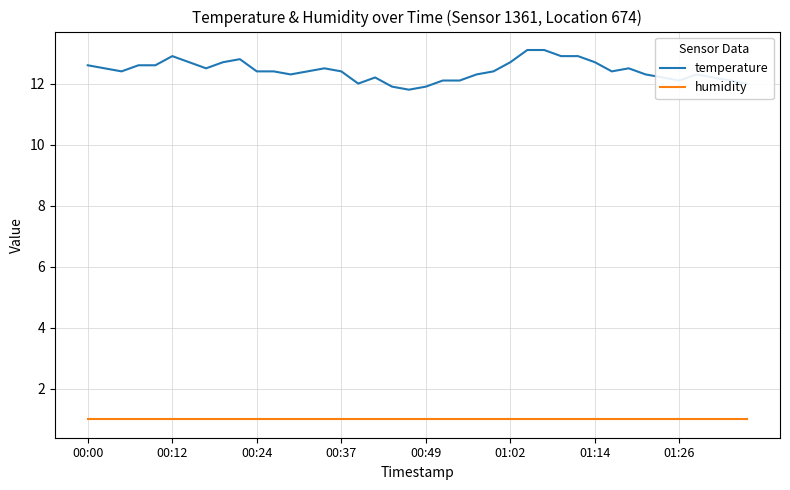

True or false: temperature and humidity cross at least once.

False